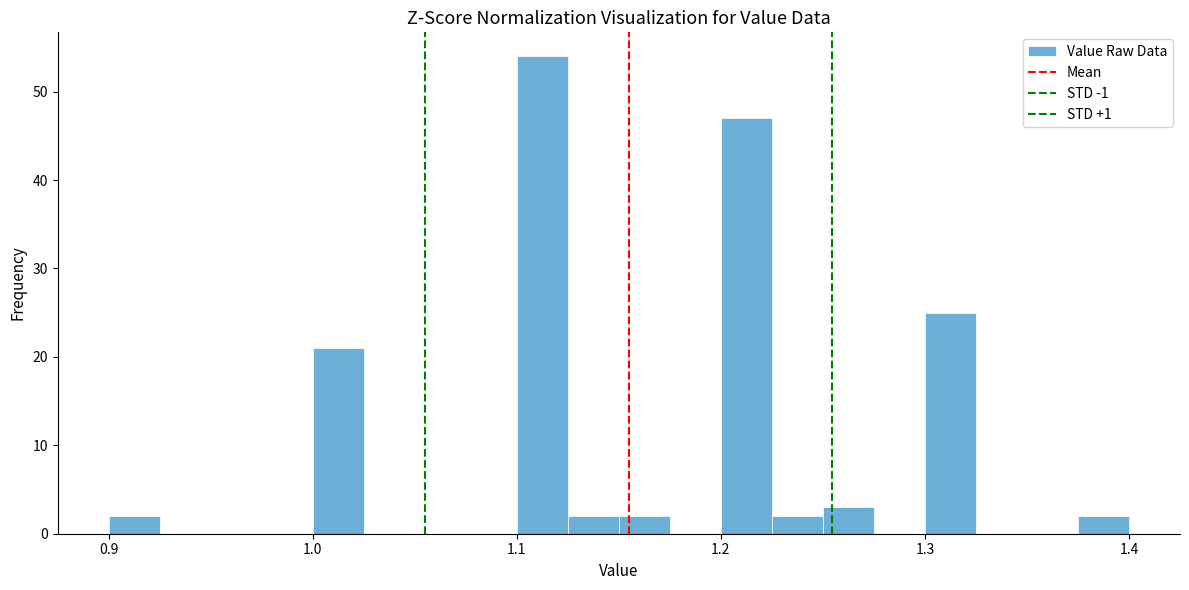

Read against the x-axis, roughly where is the centre of the tallest bar?

1.11